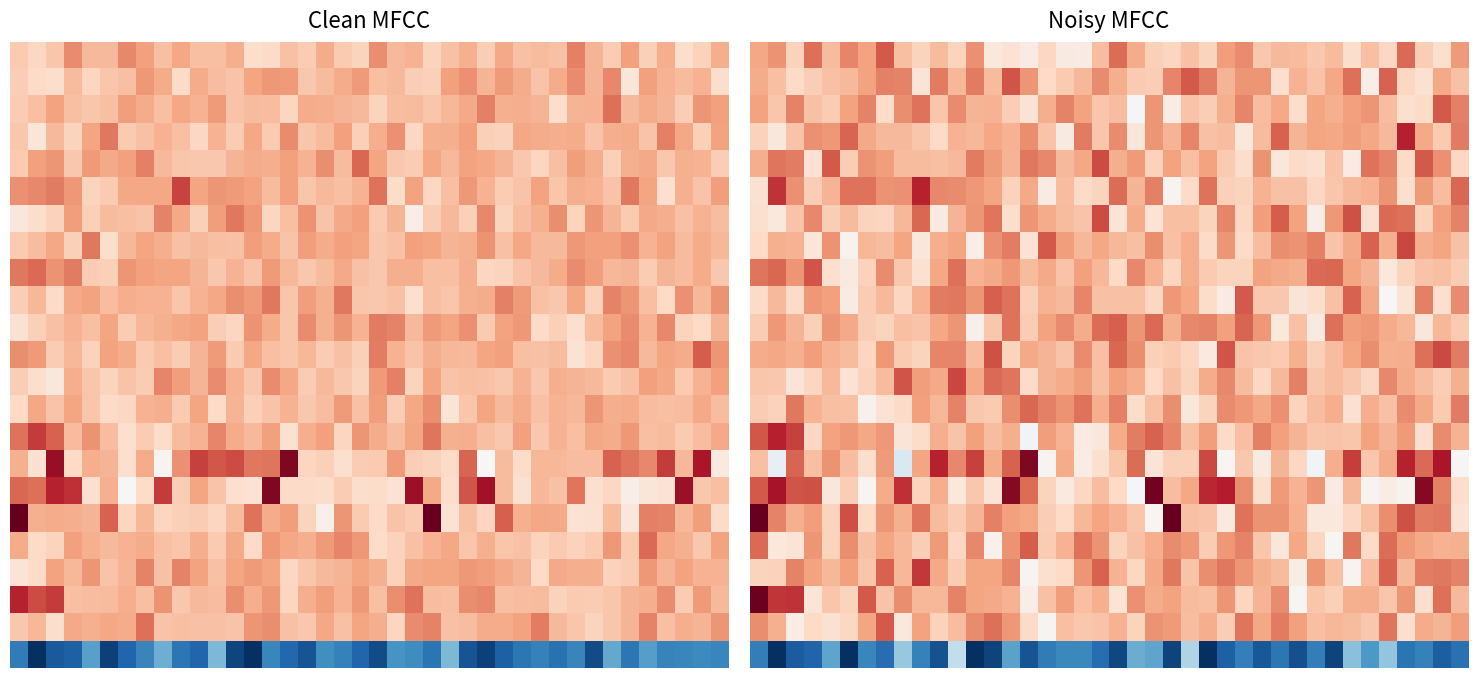

Between 0 and 3, which is larger?

3